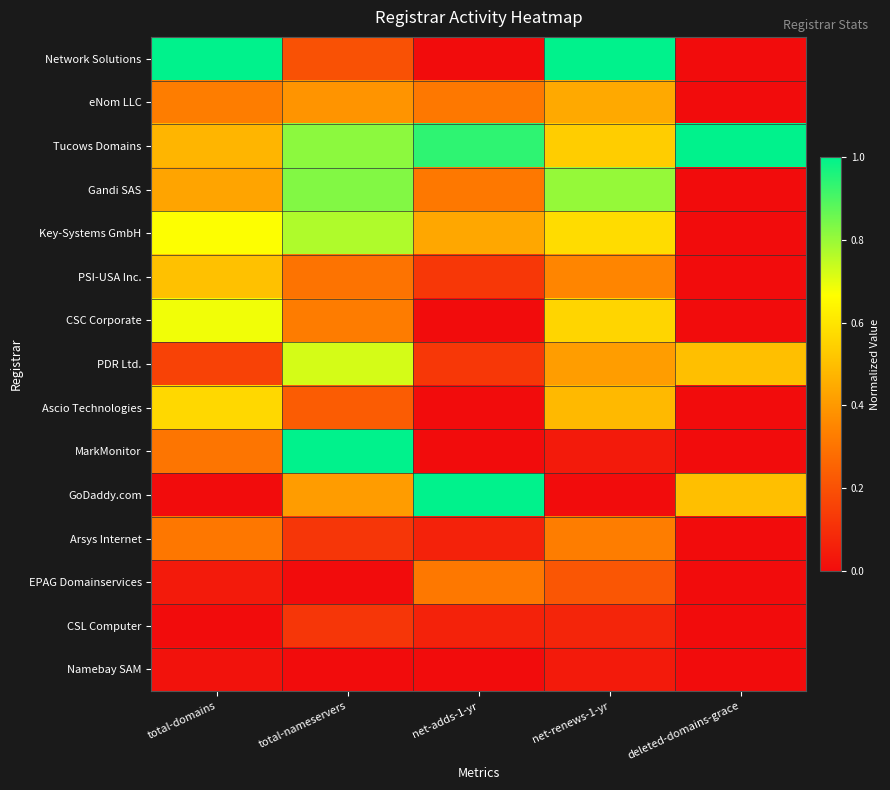

Reading right to left, transcribe all the data shown in this chart.

Network Solutions: deleted-domains-grace=0.0	net-renews-1-yr=1.0	net-adds-1-yr=0.0	total-nameservers=0.2	total-domains=1.0
eNom LLC: deleted-domains-grace=0.0	net-renews-1-yr=0.4	net-adds-1-yr=0.3	total-nameservers=0.4	total-domains=0.3
Tucows Domains: deleted-domains-grace=1.0	net-renews-1-yr=0.5	net-adds-1-yr=0.9	total-nameservers=0.8	total-domains=0.5
Gandi SAS: deleted-domains-grace=0.0	net-renews-1-yr=0.8	net-adds-1-yr=0.3	total-nameservers=0.8	total-domains=0.4
Key-Systems GmbH: deleted-domains-grace=0.0	net-renews-1-yr=0.6	net-adds-1-yr=0.4	total-nameservers=0.8	total-domains=0.7
PSI-USA Inc.: deleted-domains-grace=0.0	net-renews-1-yr=0.4	net-adds-1-yr=0.1	total-nameservers=0.3	total-domains=0.5
CSC Corporate: deleted-domains-grace=0.0	net-renews-1-yr=0.6	net-adds-1-yr=0.0	total-nameservers=0.3	total-domains=0.7
PDR Ltd.: deleted-domains-grace=0.5	net-renews-1-yr=0.4	net-adds-1-yr=0.1	total-nameservers=0.7	total-domains=0.2
Ascio Technologies: deleted-domains-grace=0.0	net-renews-1-yr=0.5	net-adds-1-yr=0.0	total-nameservers=0.2	total-domains=0.6
MarkMonitor: deleted-domains-grace=0.0	net-renews-1-yr=0.0	net-adds-1-yr=0.0	total-nameservers=1.0	total-domains=0.3
GoDaddy.com: deleted-domains-grace=0.5	net-renews-1-yr=0.0	net-adds-1-yr=1.0	total-nameservers=0.4	total-domains=0.0
Arsys Internet: deleted-domains-grace=0.0	net-renews-1-yr=0.3	net-adds-1-yr=0.1	total-nameservers=0.1	total-domains=0.3
EPAG Domainservices: deleted-domains-grace=0.0	net-renews-1-yr=0.2	net-adds-1-yr=0.3	total-nameservers=0.0	total-domains=0.0
CSL Computer: deleted-domains-grace=0.0	net-renews-1-yr=0.1	net-adds-1-yr=0.1	total-nameservers=0.1	total-domains=0.0
Namebay SAM: deleted-domains-grace=0.0	net-renews-1-yr=0.0	net-adds-1-yr=0.0	total-nameservers=0.0	total-domains=0.0